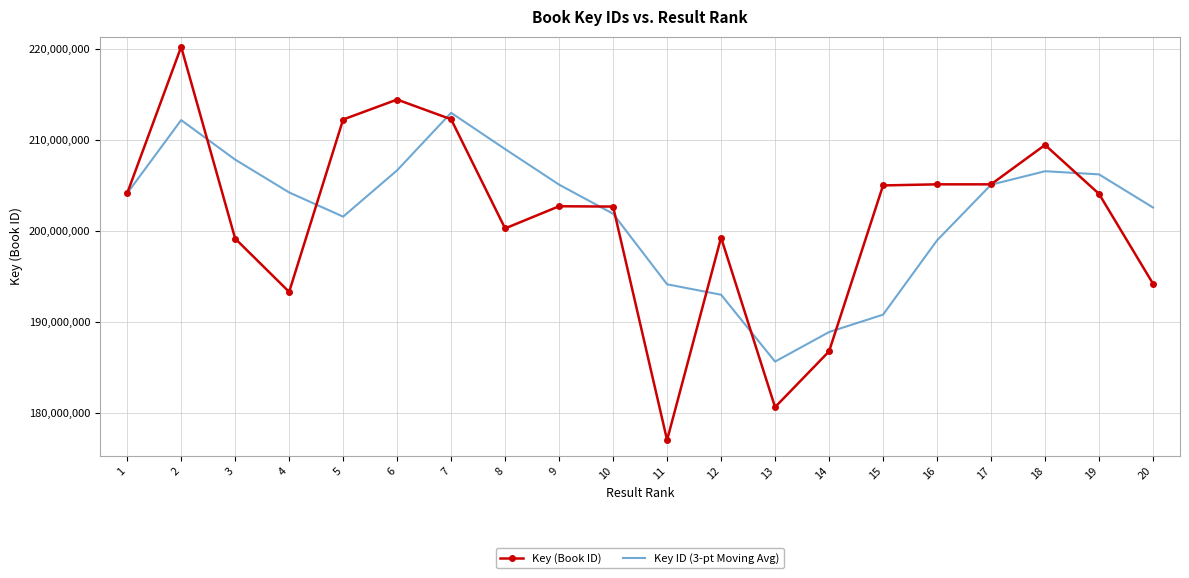

What is the difference between the highest and lowest values at 4?

10936188.7